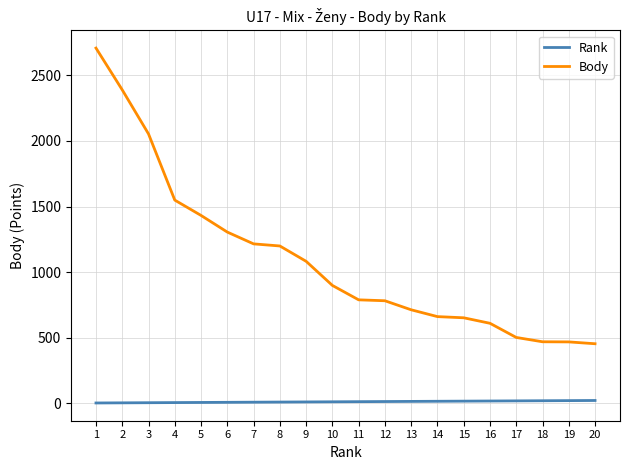

How many distinct data groups are displayed?

2